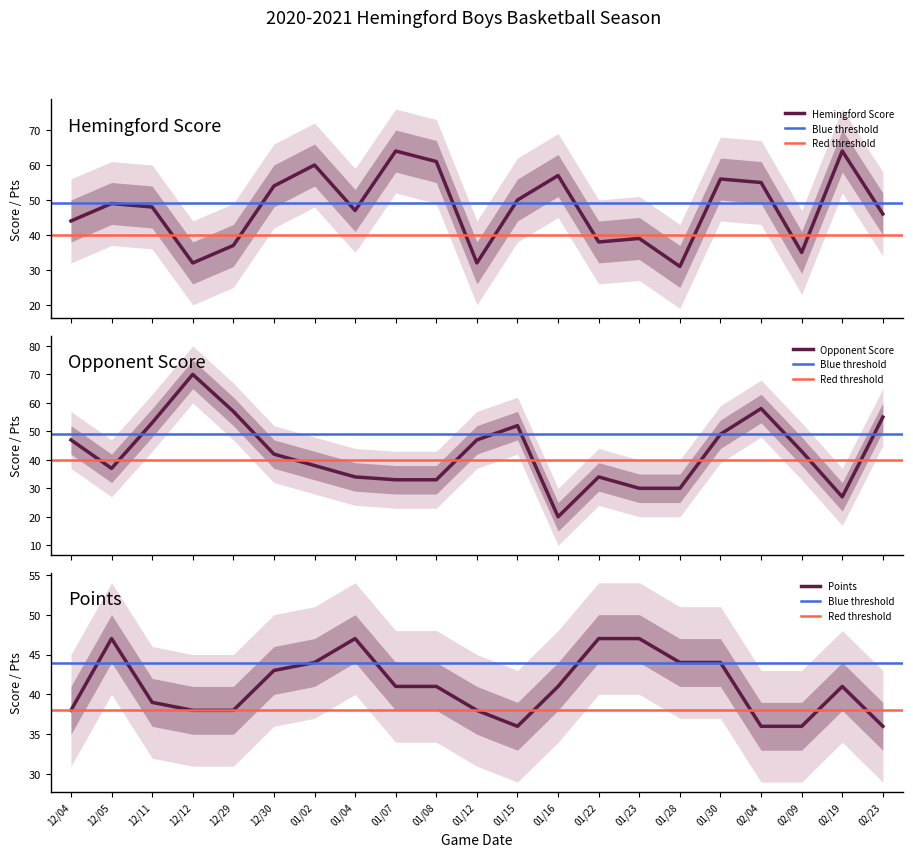

How many lines are shown in the chart?

3